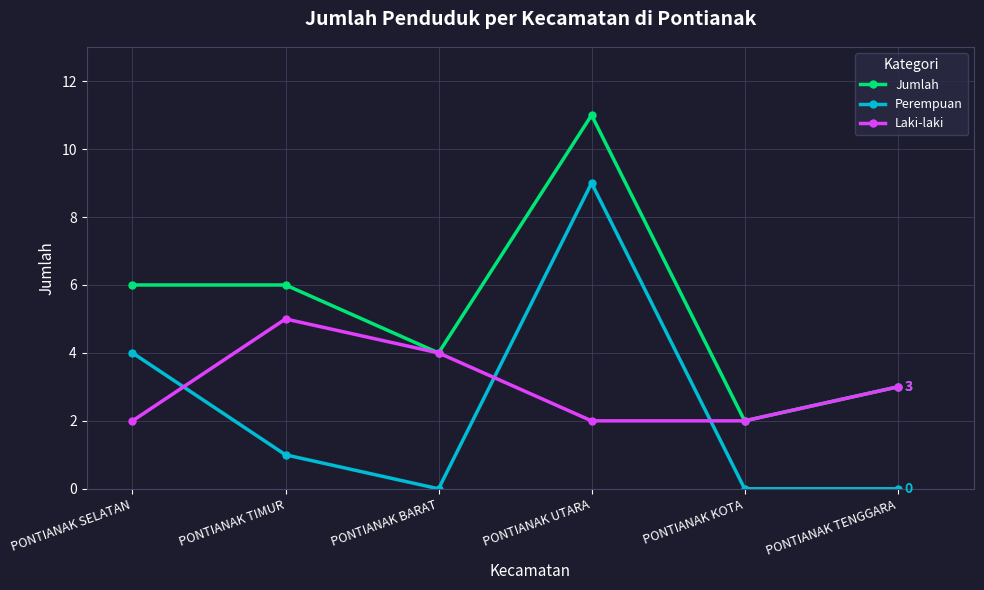

What are all the series names shown in the legend?

Jumlah, Perempuan, Laki-laki